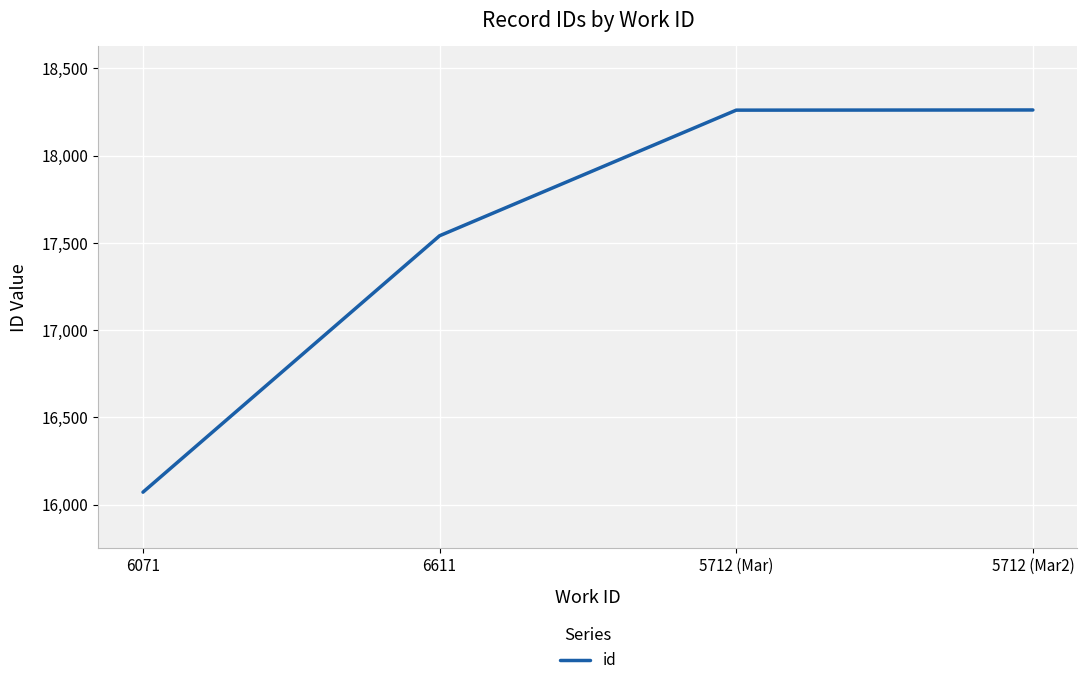

True or false: the data shows 6037 at 6611.

False